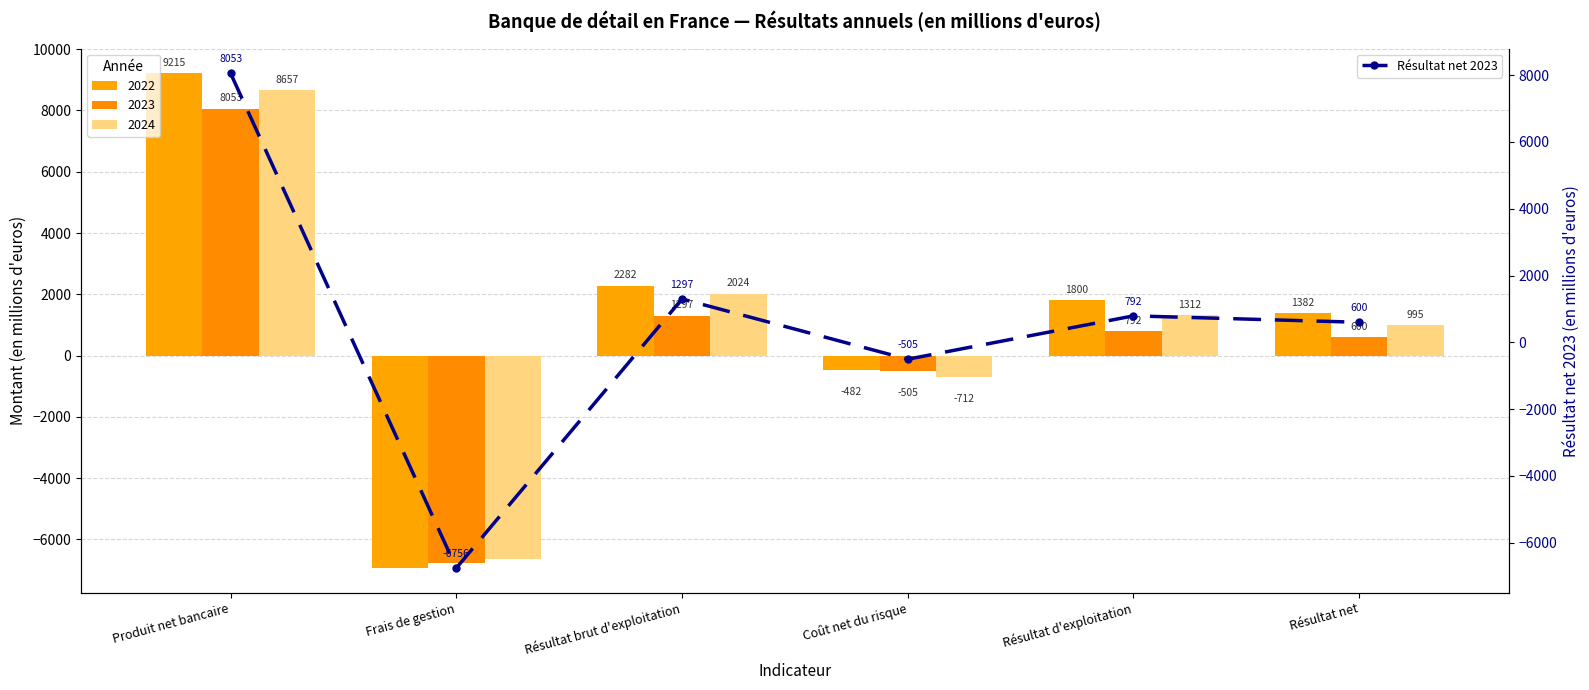

True or false: the data shows -145.3 at Coût net du risque.

False